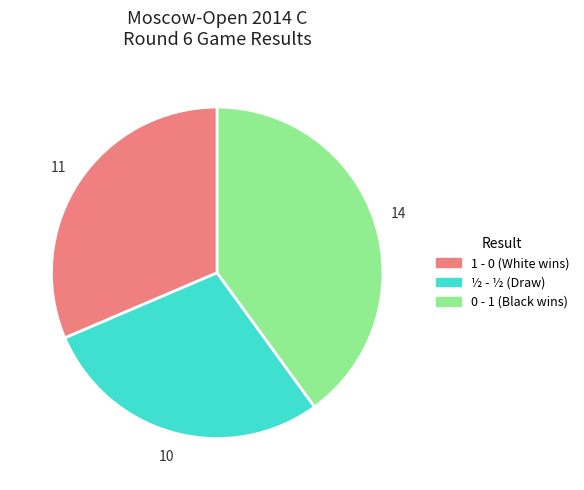

The ½ - ½ slice represents 35% of the pie. True or false?

False